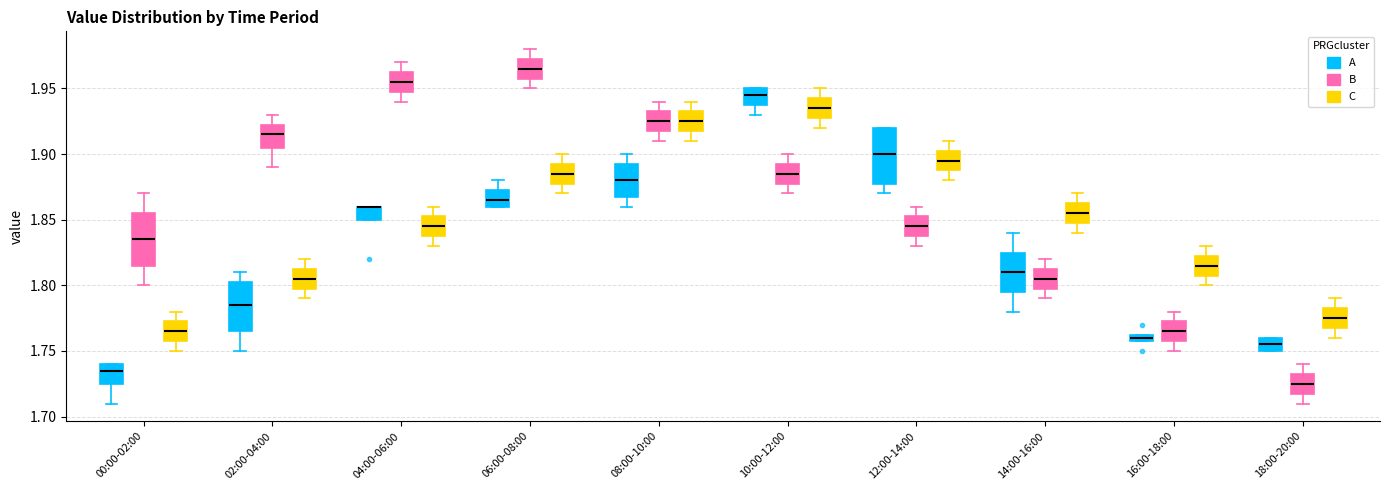

Where does the upper whisker of the box for 12:00-14:00 (C) end on the y-axis? The values are not printed on the chart, so give them approximately, as read against the axis.

1.910